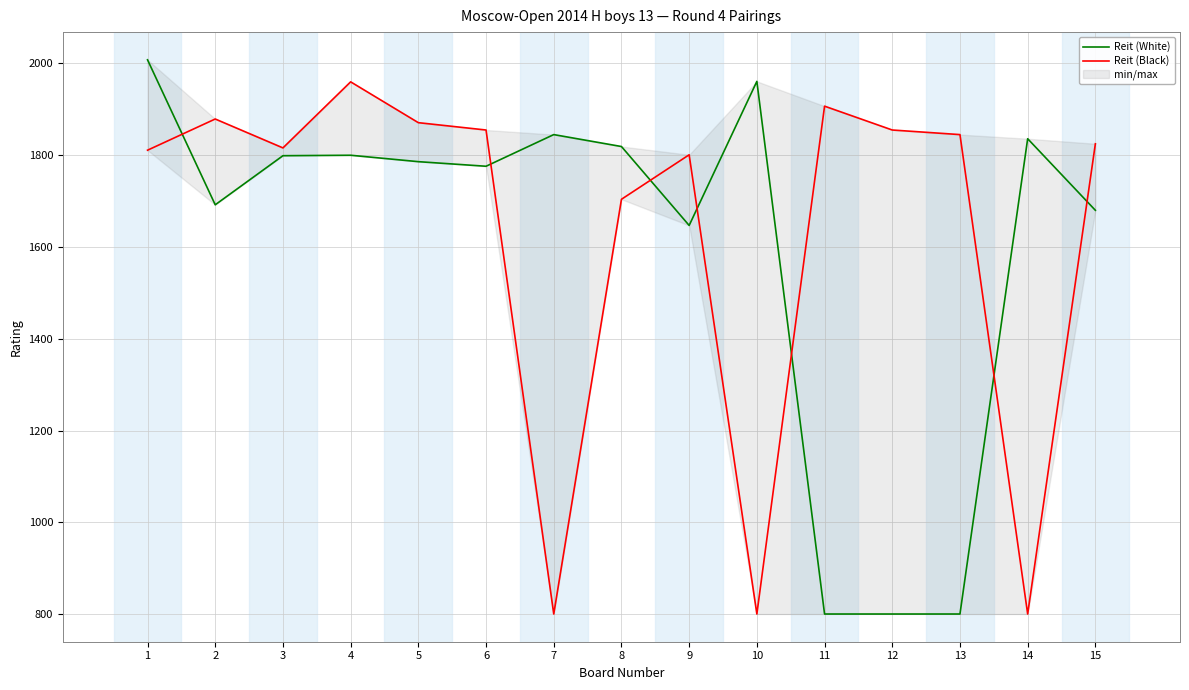

True or false: Reit (White) has more than 2 interior local peaks.

True